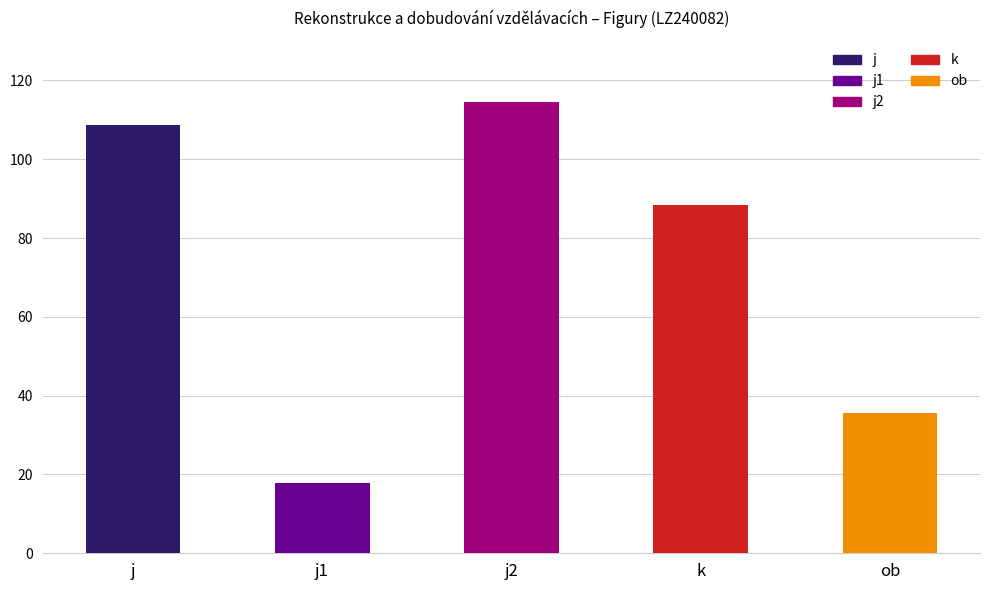

What is the smallest value displayed?

17.8